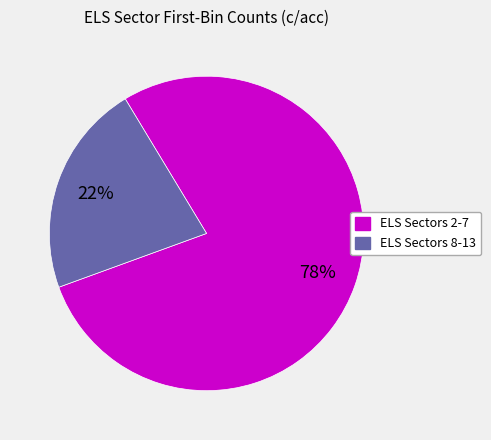

Is there any slice that represents more than half of the pie?

Yes